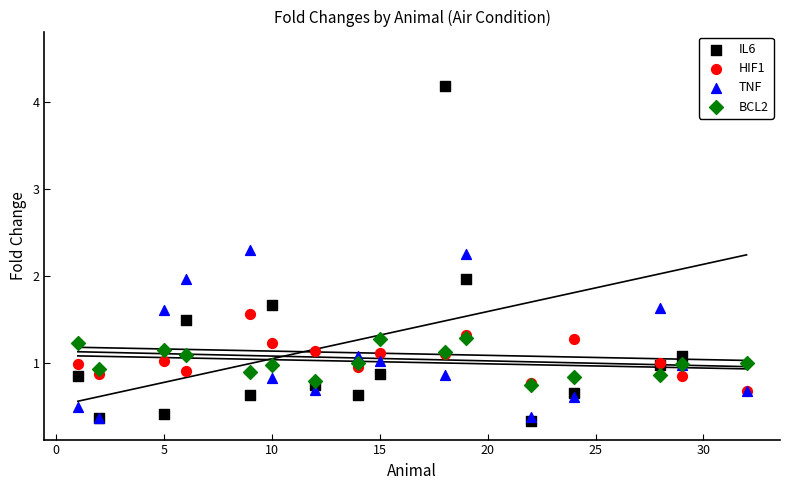

Which series has the largest Y range (max minus min)?

IL6